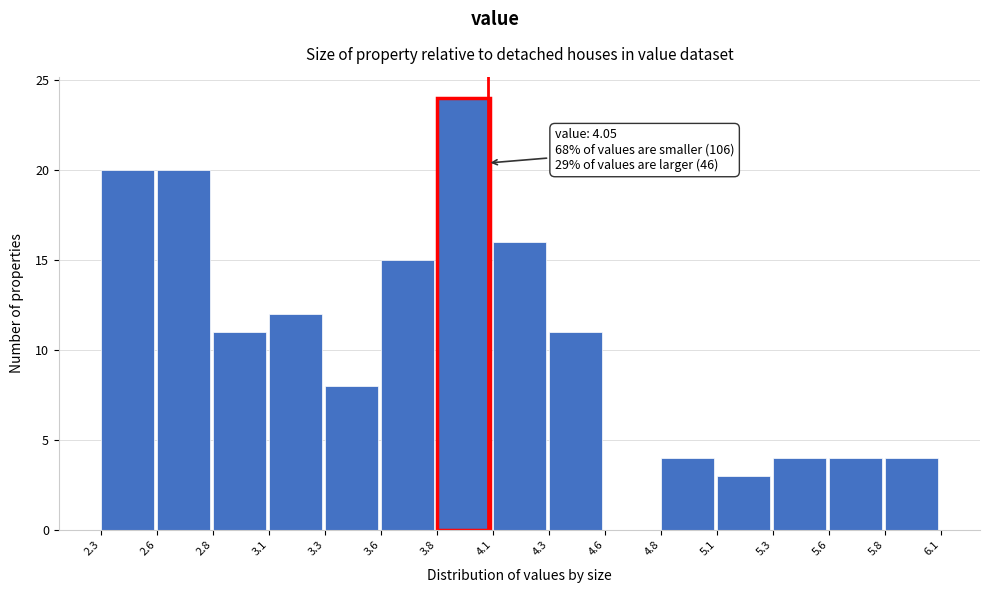

Reading left to right, list all the values displayed in this chart.

2.3=20	2.6=20	2.8=11	3.1=12	3.3=8	3.6=15	3.8=24	4.1=16	4.3=11	4.6=0	4.8=4	5.1=3	5.3=4	5.6=4	5.8=4